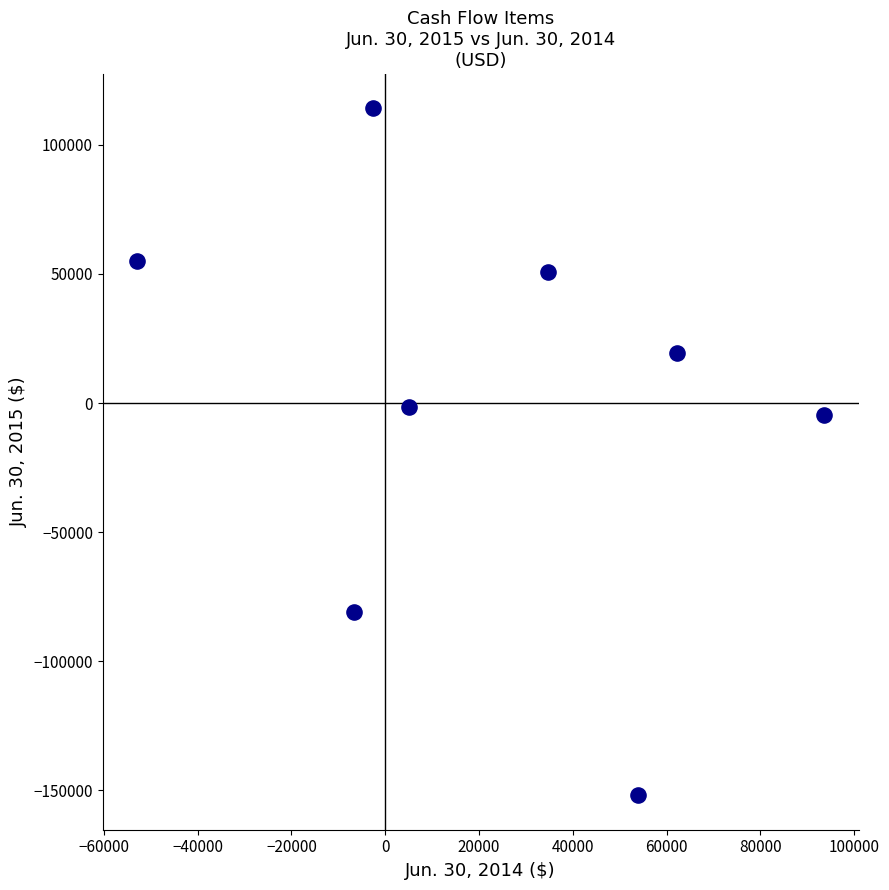

What is the range of Y values (max minus min)?

266200